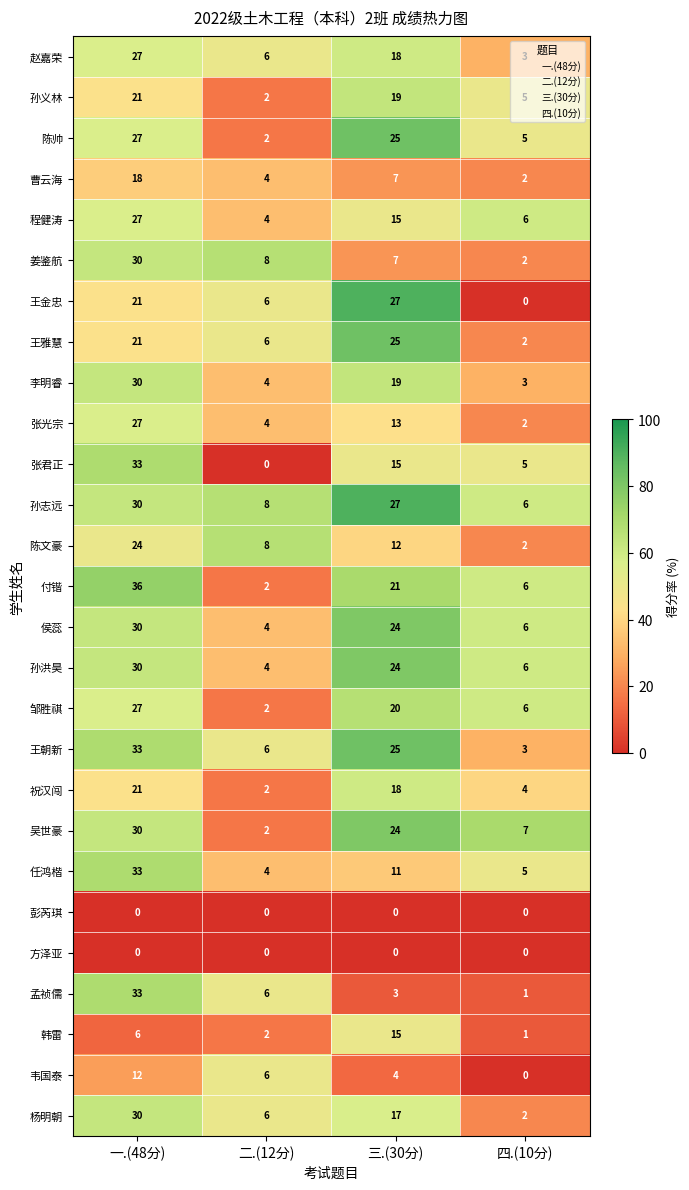

The value of 姜鉴航 at 一.(48分) is 9. True or false?

False